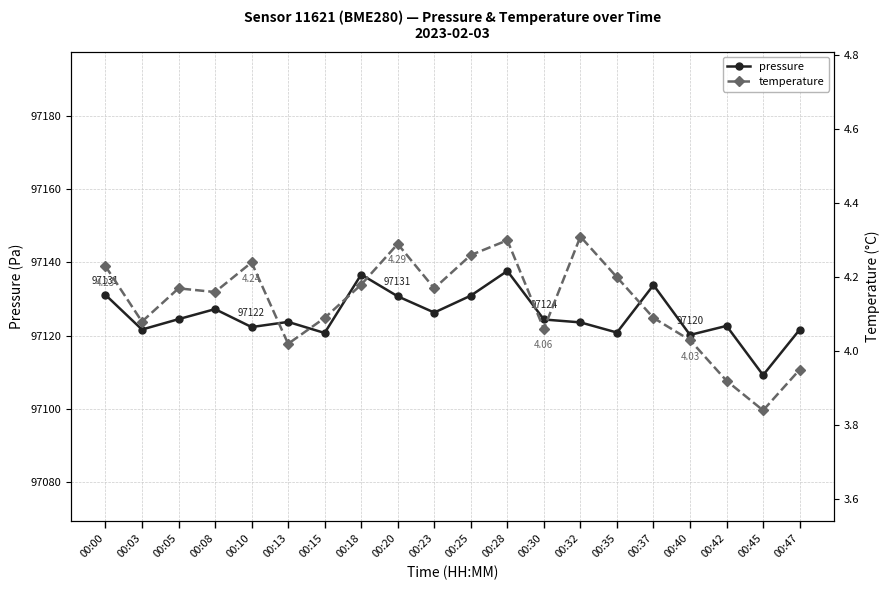

What is the difference between the pressure values at 00:15 and 00:47?

0.9